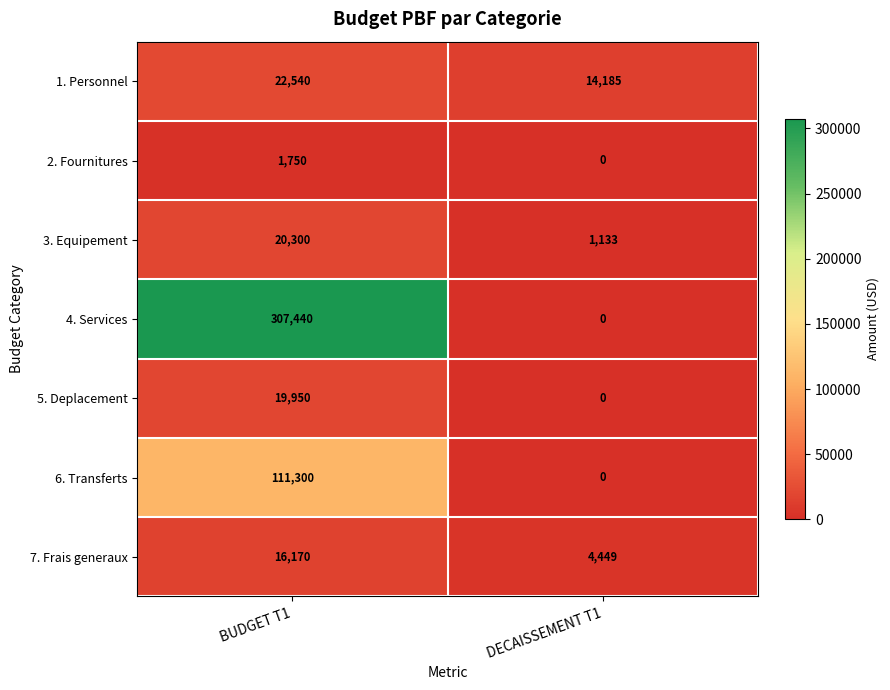

The 3. Equipement series shows 1921 at DECAISSEMENT T1. True or false?

False